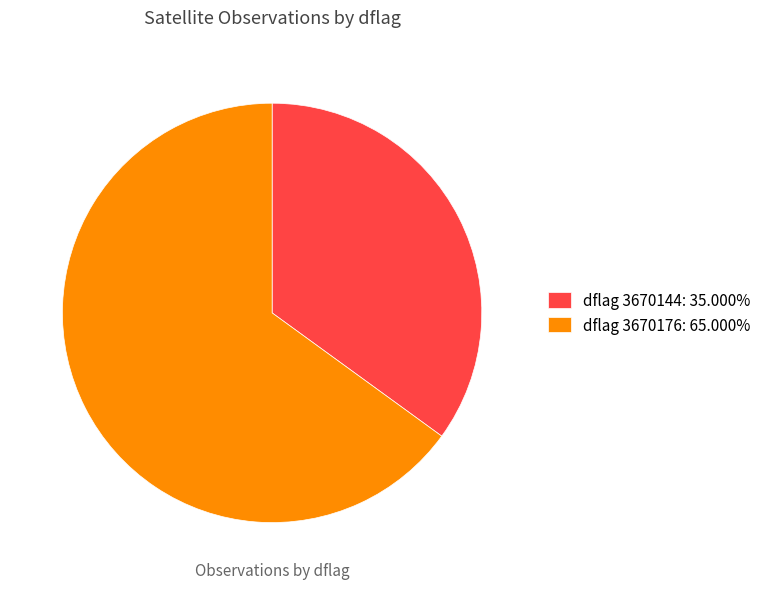

How many segments does this pie chart have?

2